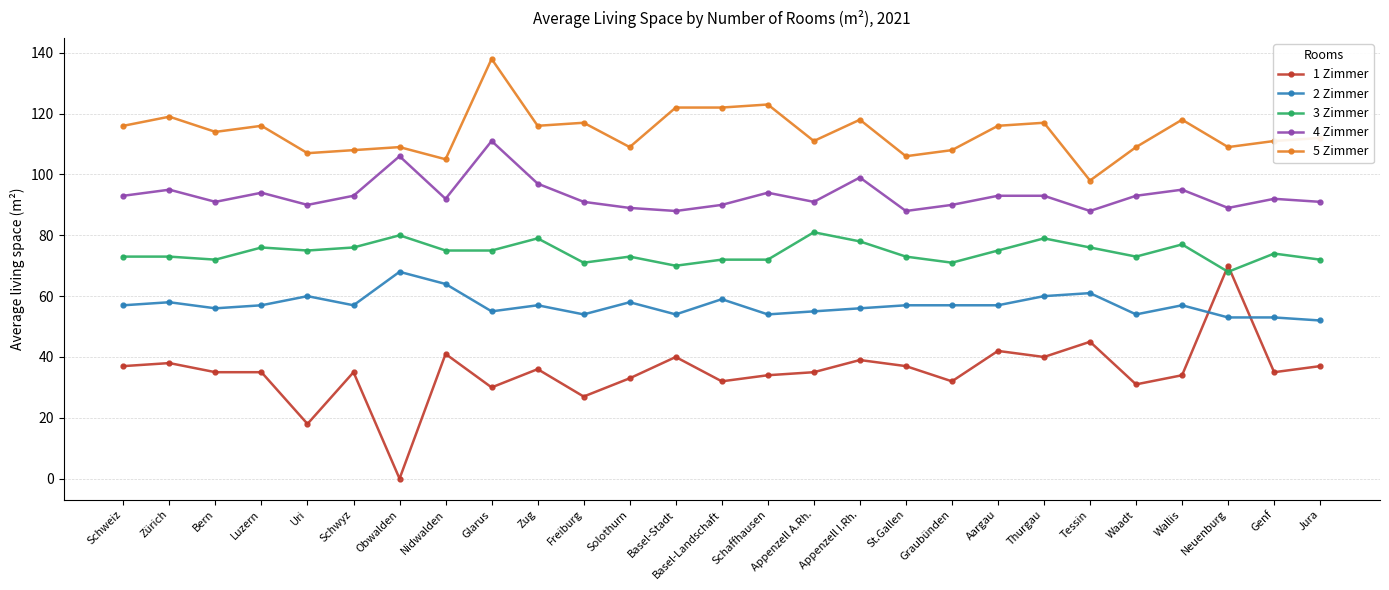

Is it true that 4 Zimmer equals 62 at Zug?

False